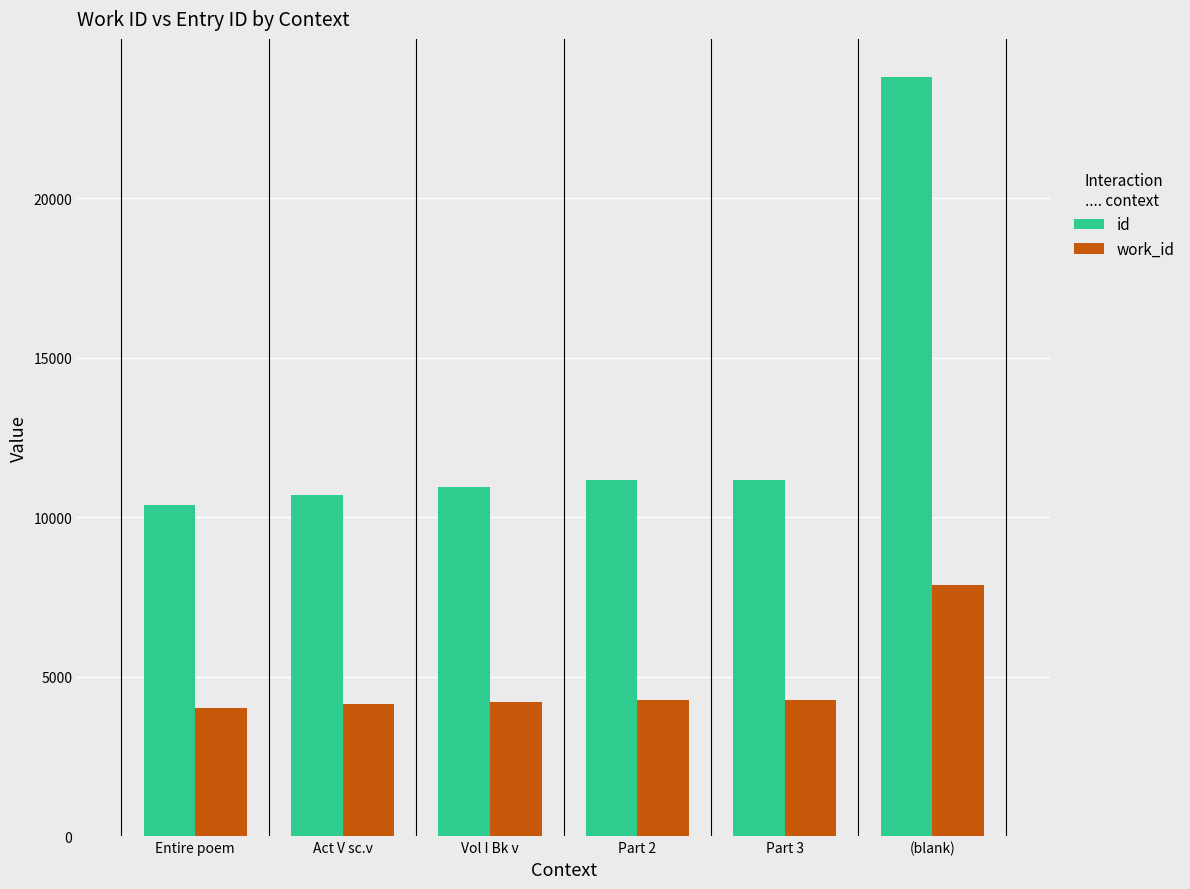

At which label does id reach its peak?

(blank)